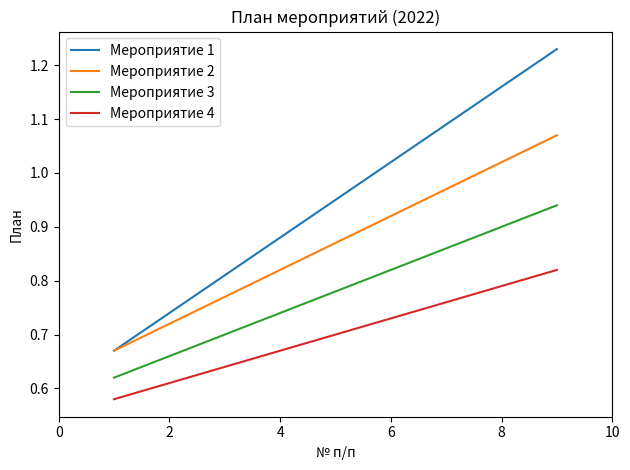

True or false: Мероприятие 1 and Мероприятие 3 intersect in this chart.

False